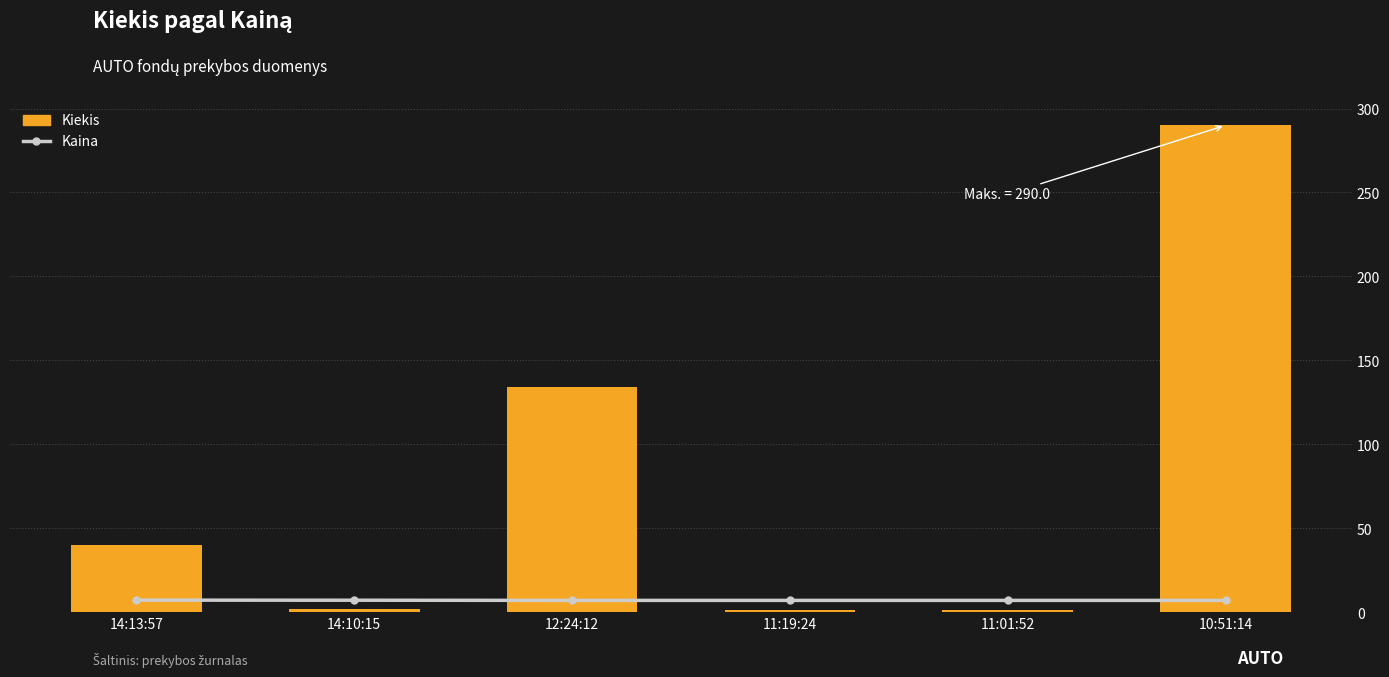

What are all the series names shown in the legend?

Kaina, Kiekis